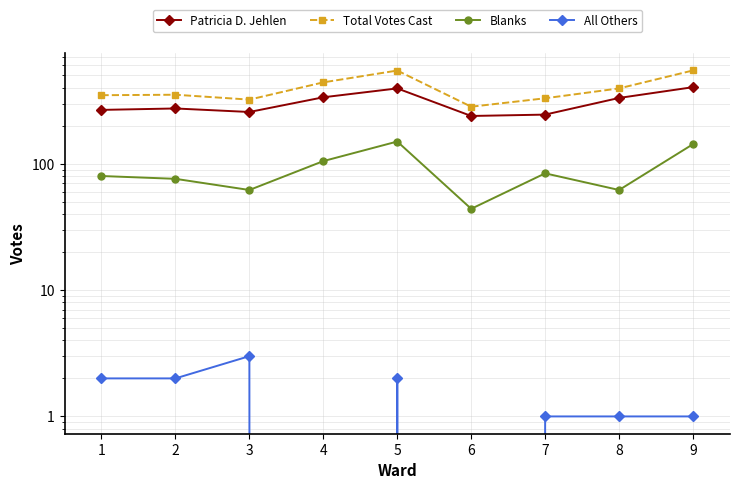

True or false: Blanks has more than 1 interior local peaks.

True